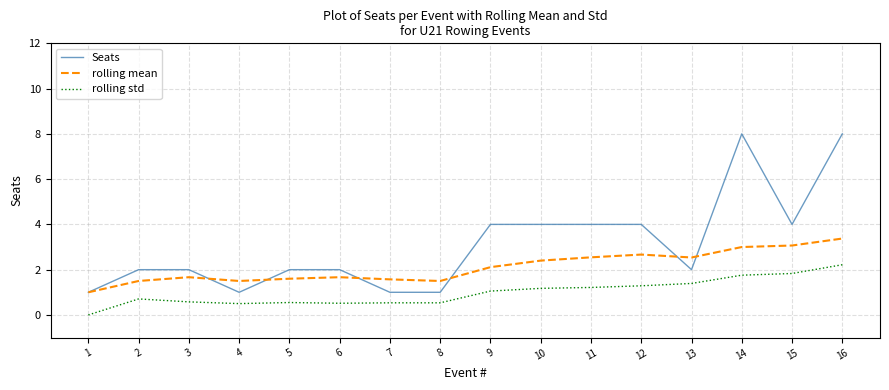

At which category is the sum across all series the highest?

16